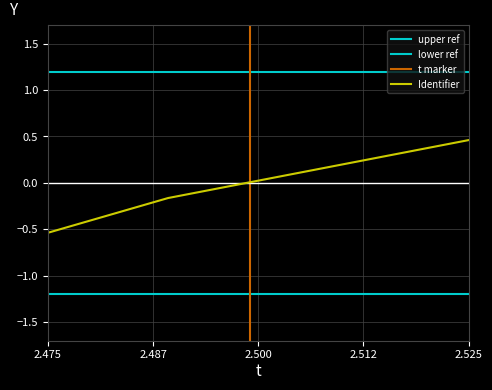

The Identifier series shows -0.3 at 2.475. True or false?

False